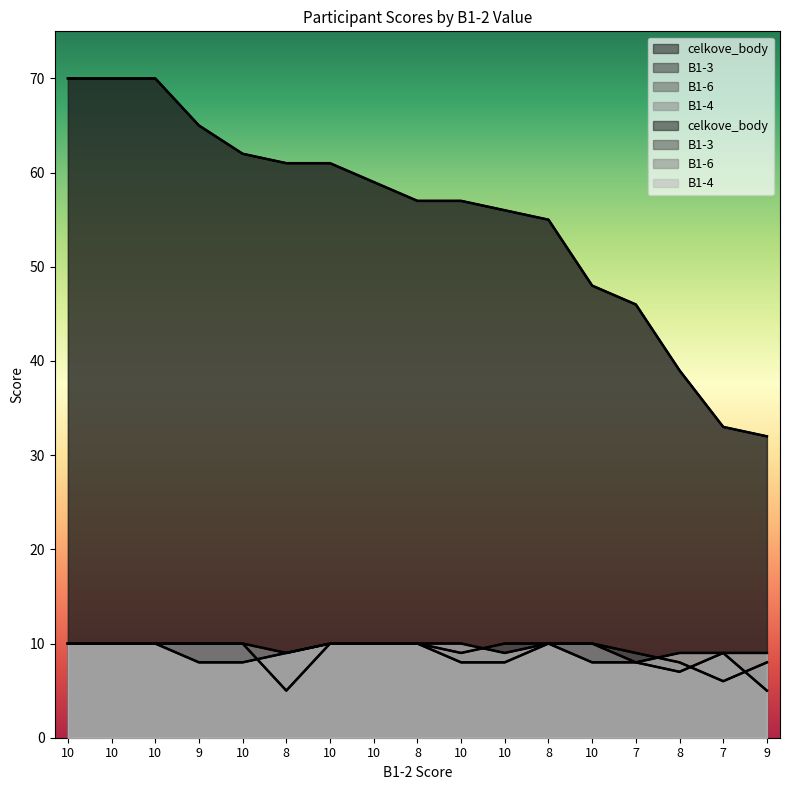

How many values in the B1-6 series are below 10?

7